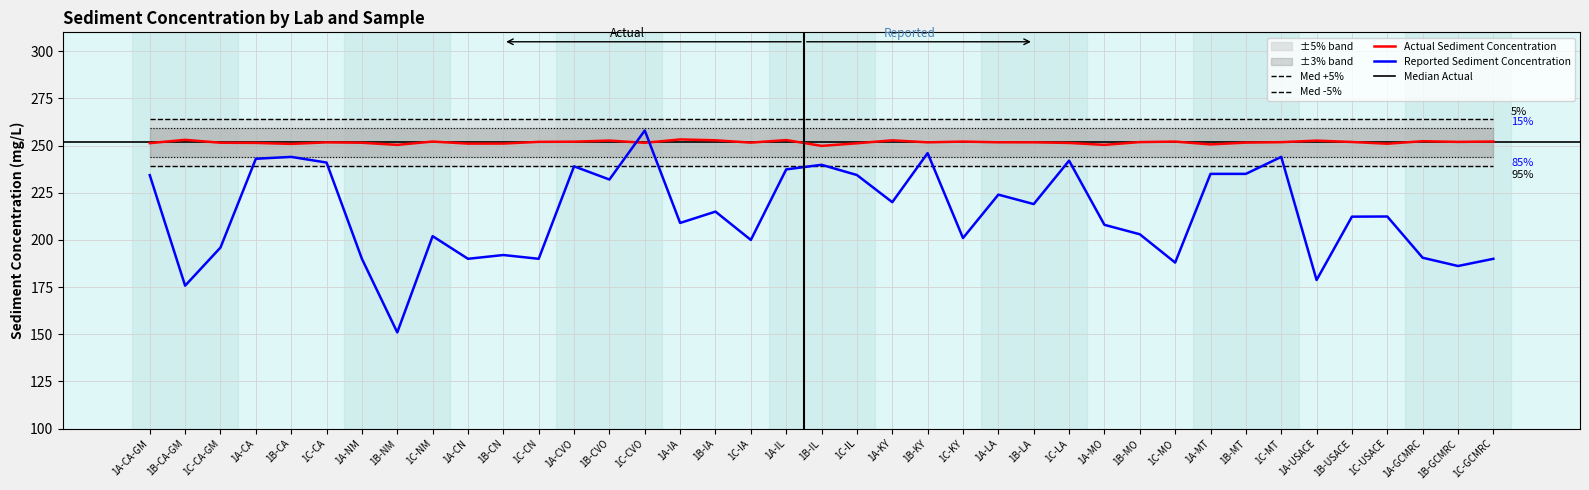

In Actual Sediment Concentration, how many points are lower than both neighbors (excluding endpoints)?

11